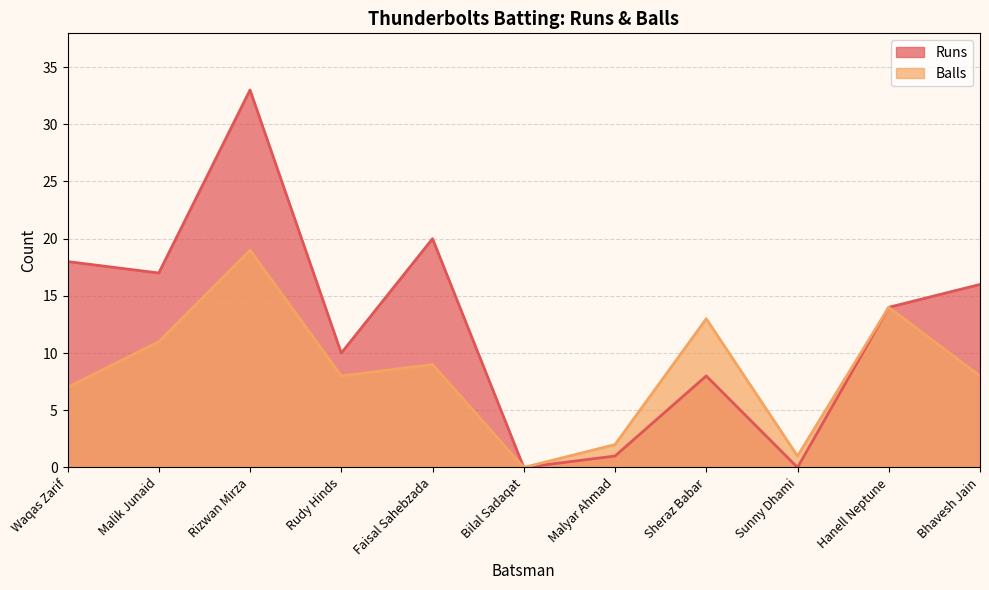

At how many categories does at least one series exceed 17?

3